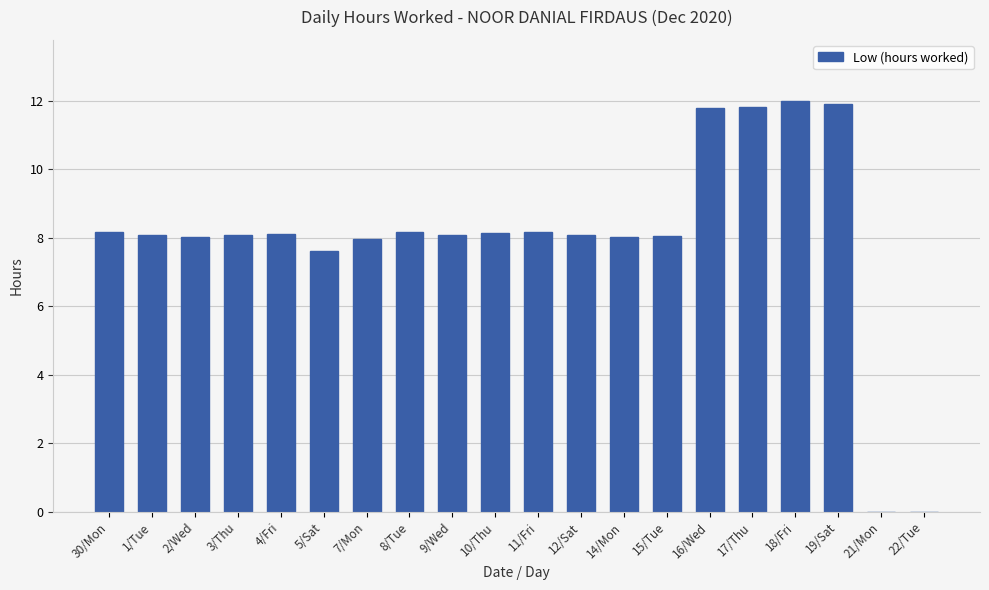

Approximately how many times larger is the value at 14/Mon compared to 5/Sat?

1.1